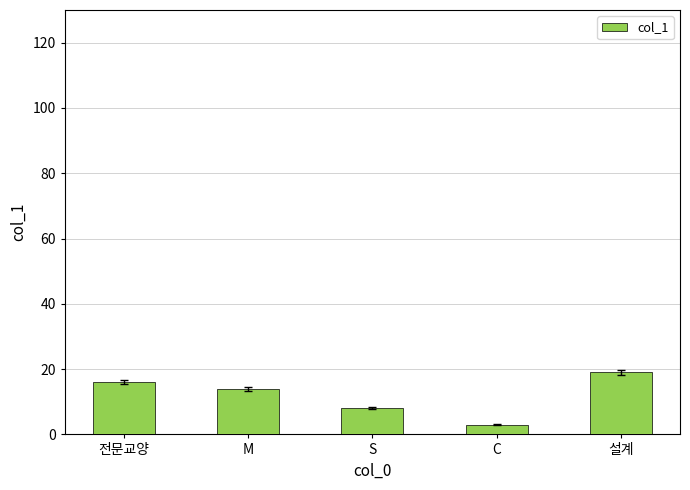

The value at 전문교양 is 16. True or false?

True